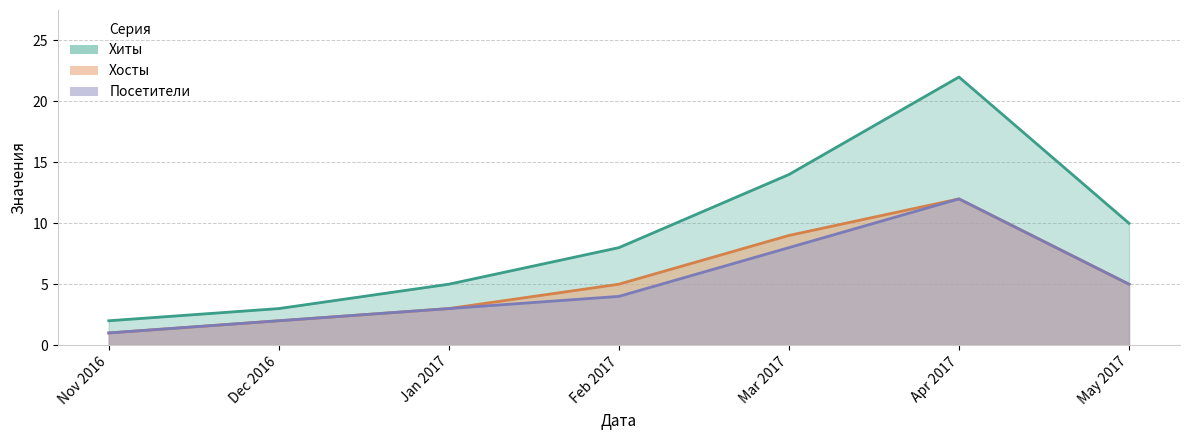

Rank the categories by Посетители value from highest to lowest.

Apr 2017, Mar 2017, May 2017, Feb 2017, Jan 2017, Dec 2016, Nov 2016